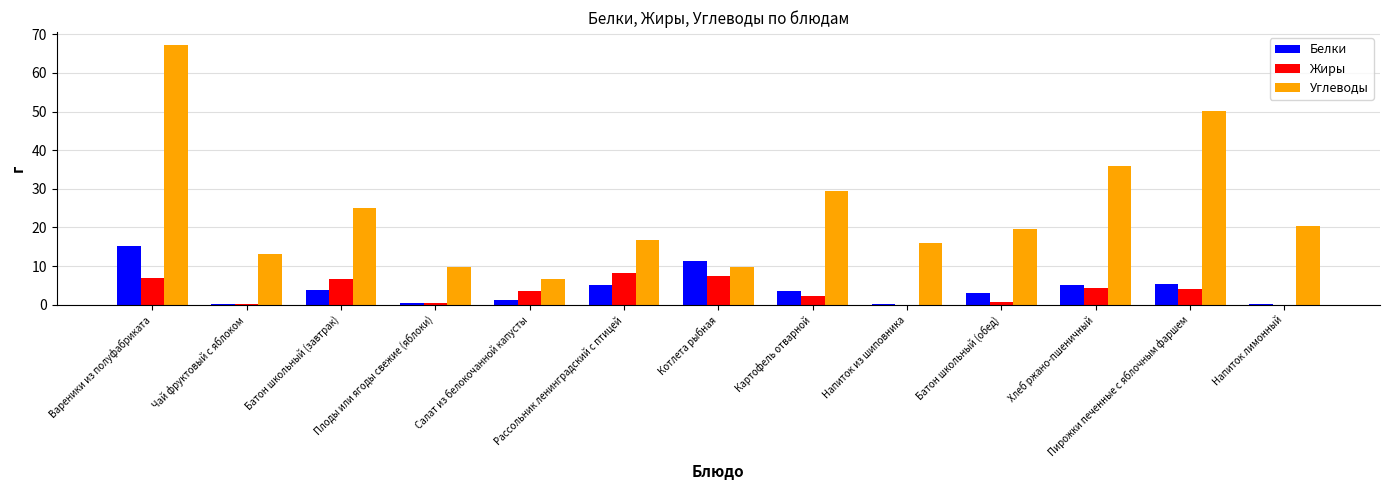

Which category has the highest value in the Белки series?

Вареники из полуфабриката